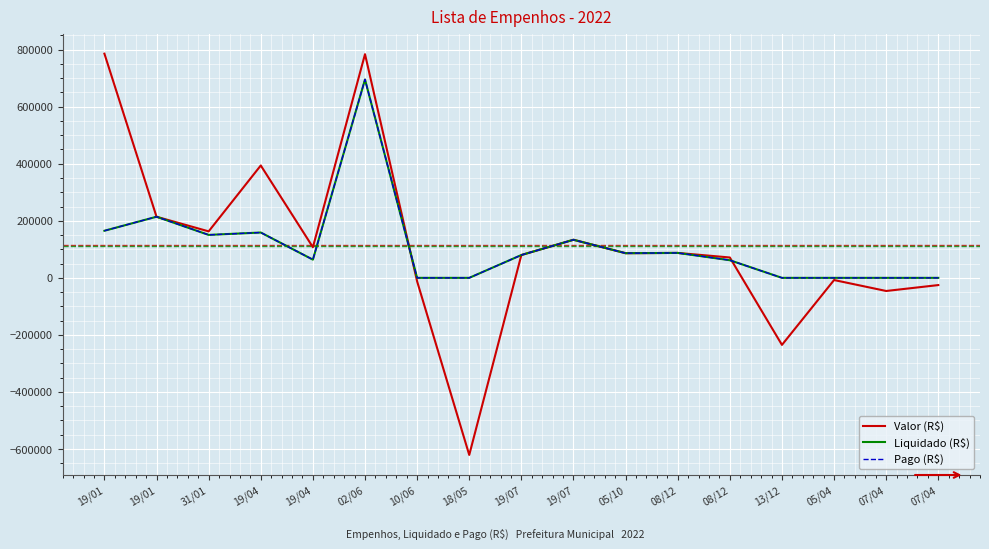

How many interior local peaks does the Valor (R$) series have?

5